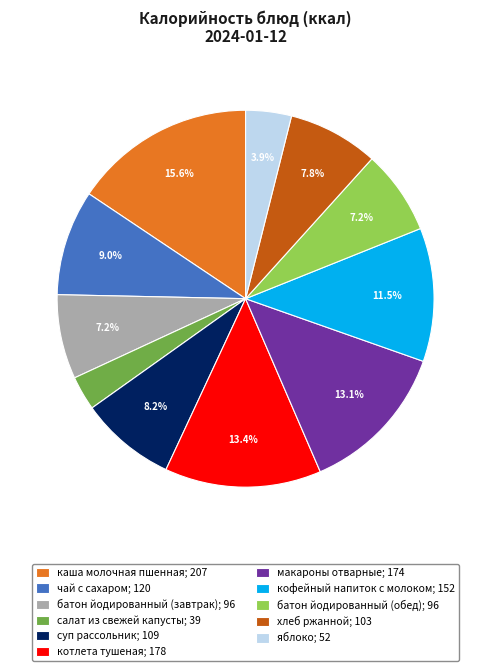

What is the ratio of the value at яблоко; 52 to the value at кофейный напиток с молоком; 152?

0.3